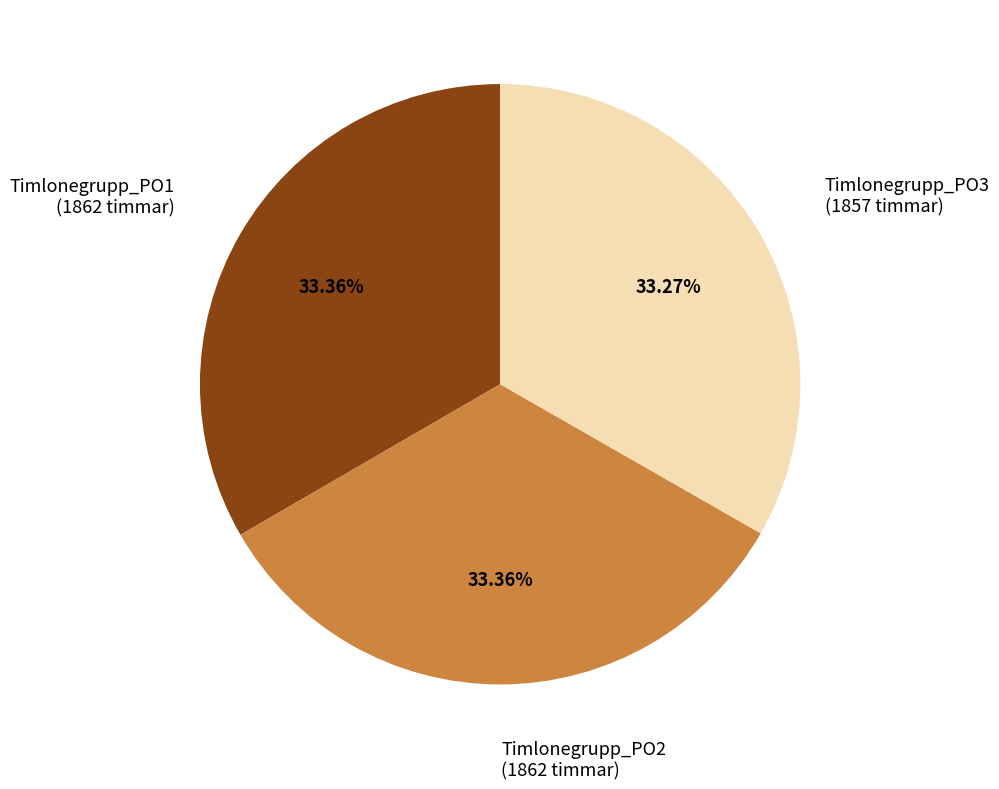

Does Timlonegrupp_PO2 account for over 50% of the chart?

No